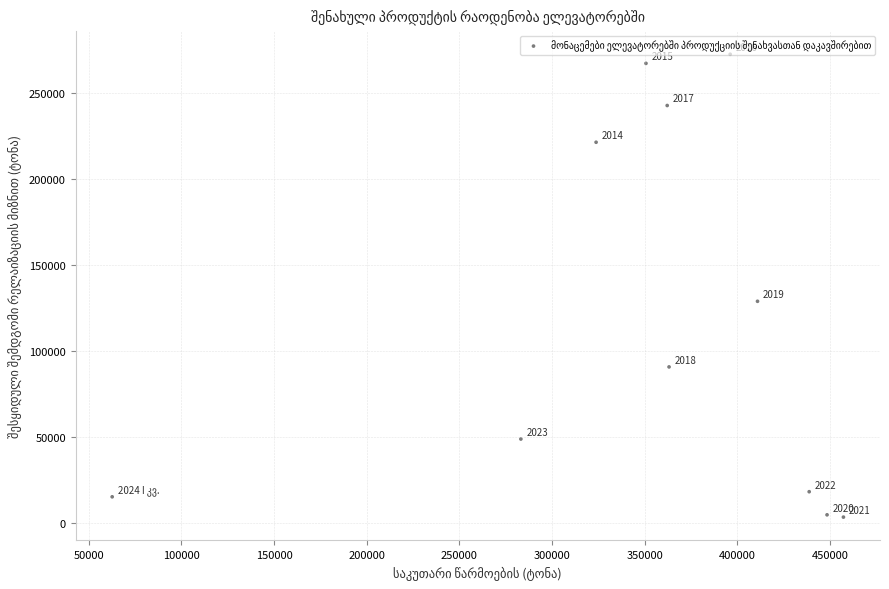

What Y value in the scatter plot is closest to 138064?

128978.8